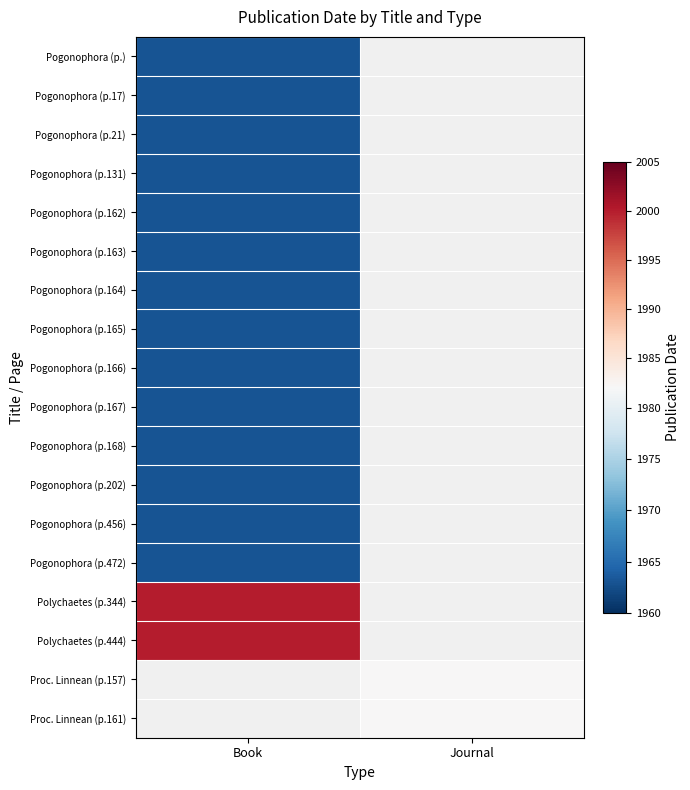

Rank the categories by Pogonophora (p.168) value from highest to lowest.

Book, Journal